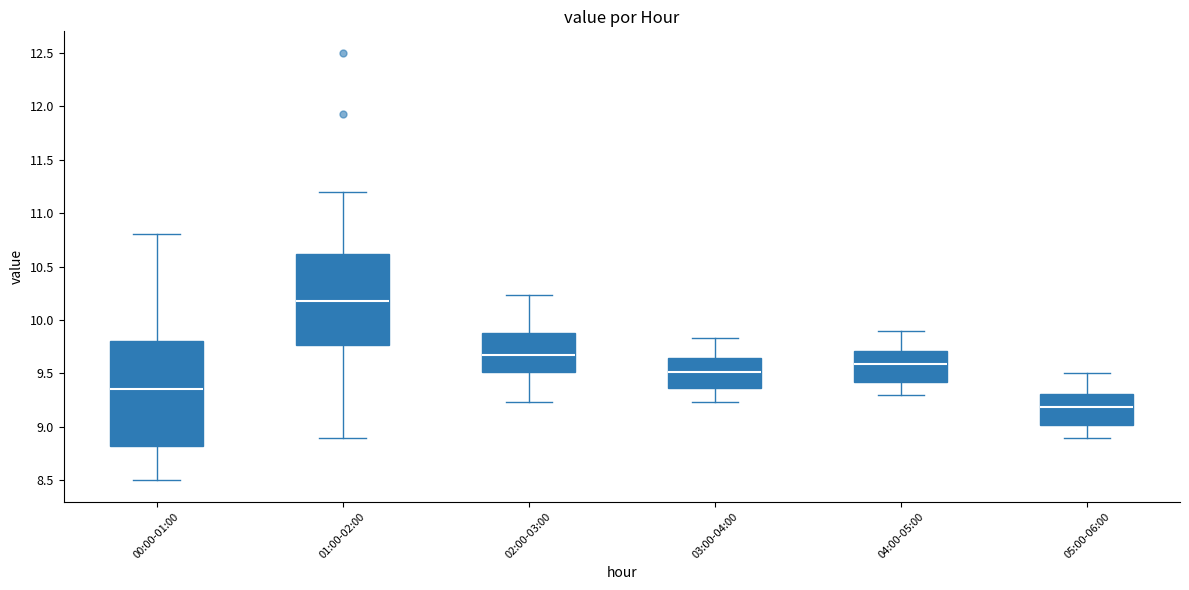

Comparing the boxes themselves (not the whiskers), which one is the tallest?

00:00-01:00